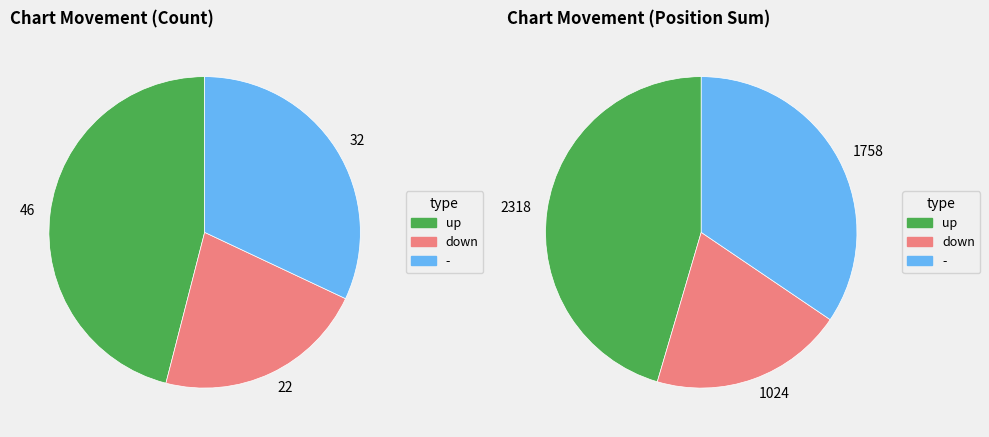

What percentage is the down slice, to the nearest percent?

22%